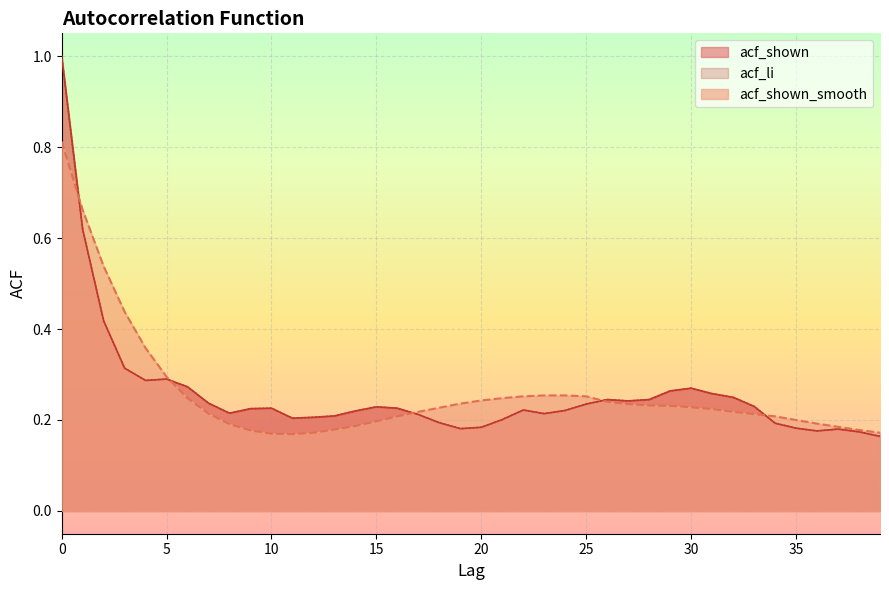

Which category has the lowest value across all series?

39